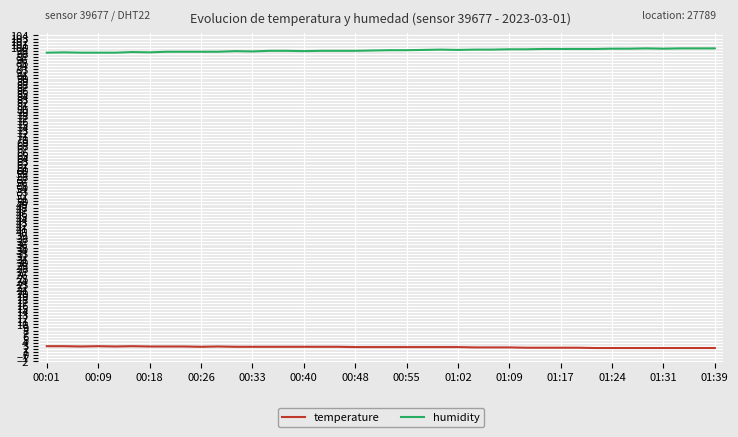

Which series has the largest total across all categories?

humidity